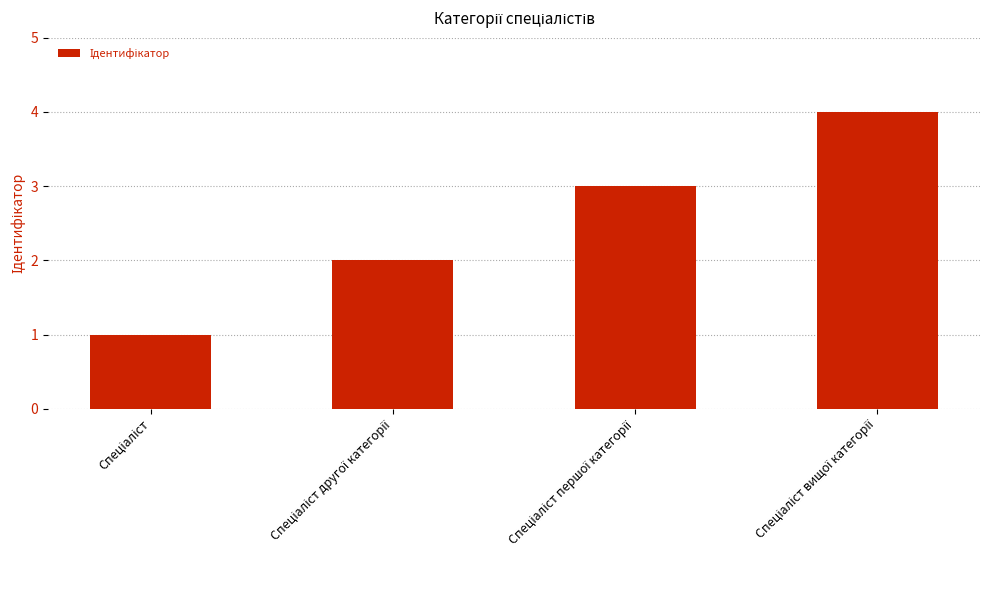

What is the sum of all values?

10